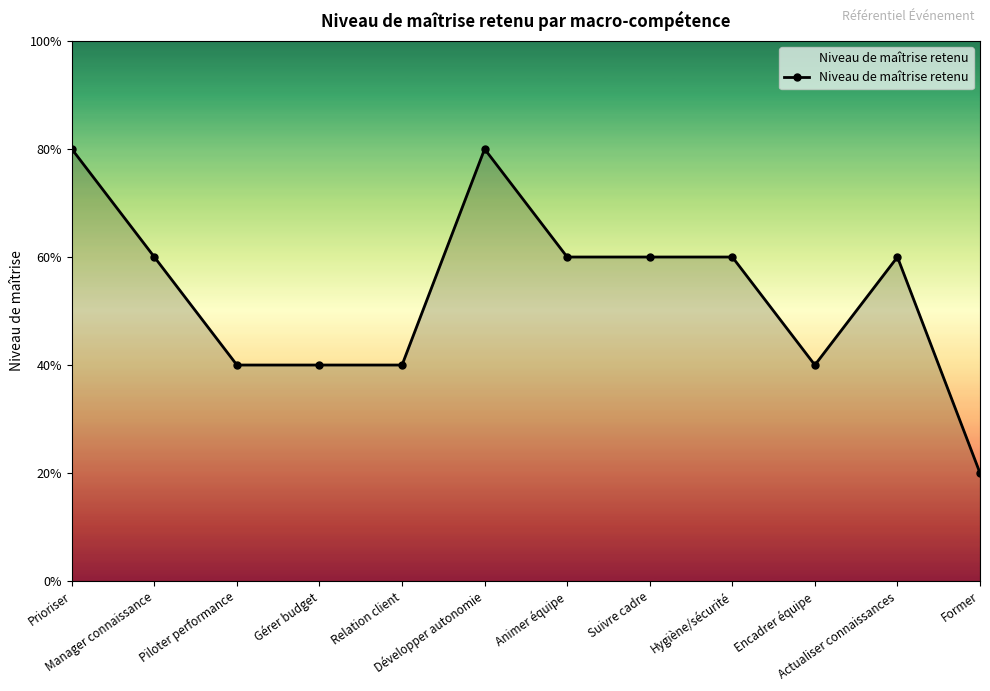

Where is the first local maximum?

Développer autonomie